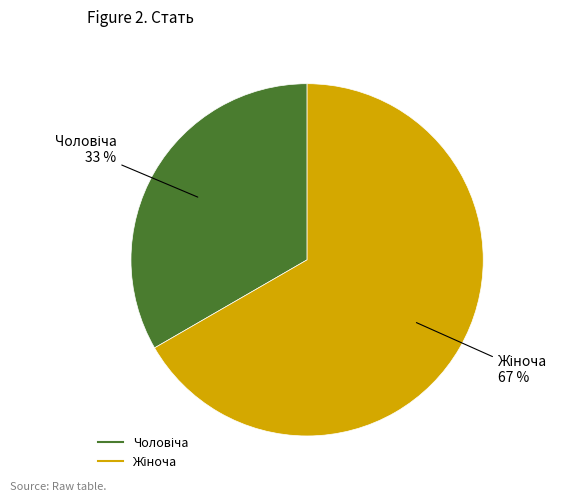

Is there a majority slice in this chart?

Yes